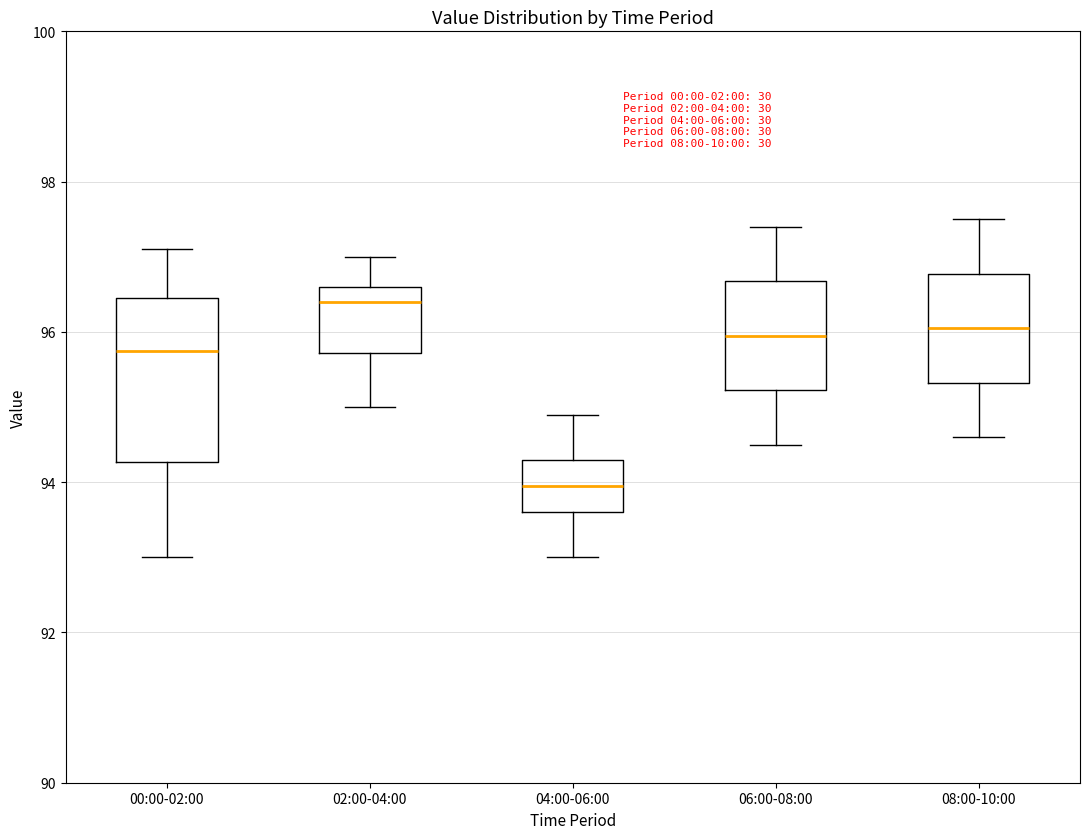

Which box has the highest median line?

02:00-04:00